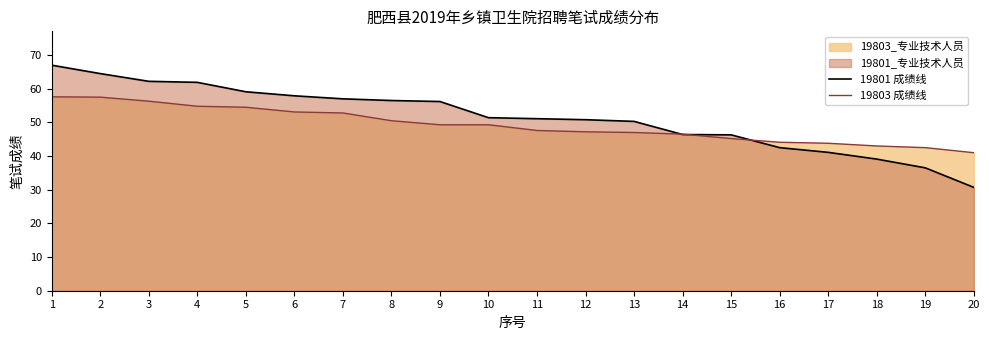

True or false: 19801 成绩线 has more than 0 points higher than both neighbors.

False